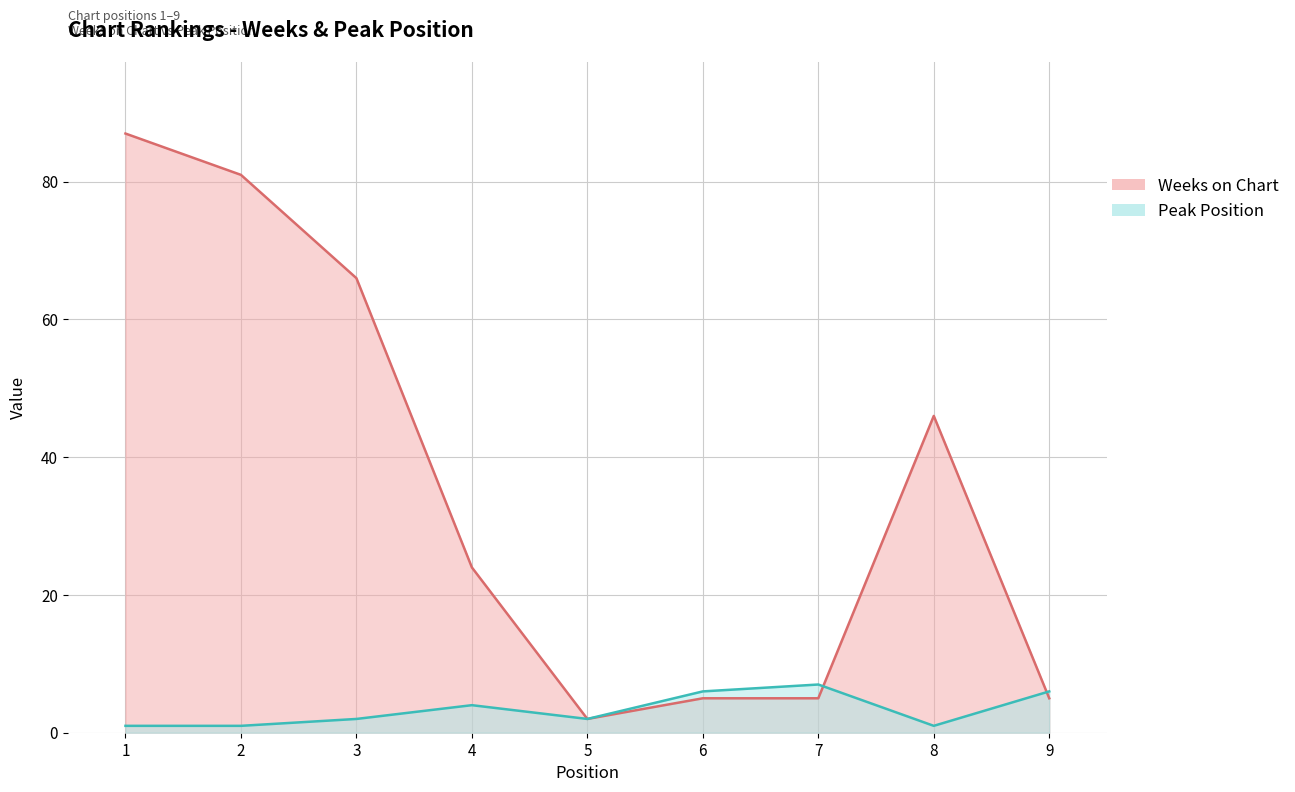

Is it true that Weeks on Chart equals 12 at 4?

False